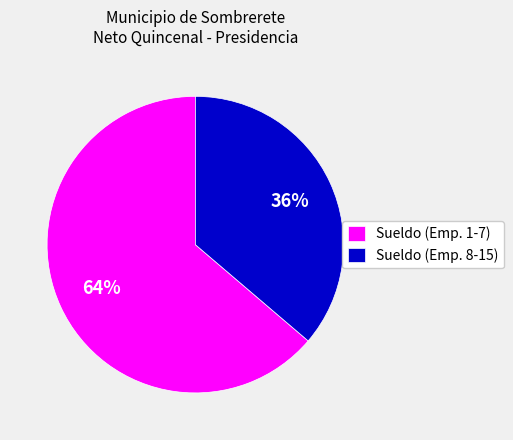

Which slice is the largest?

Sueldo (Emp. 1-7)